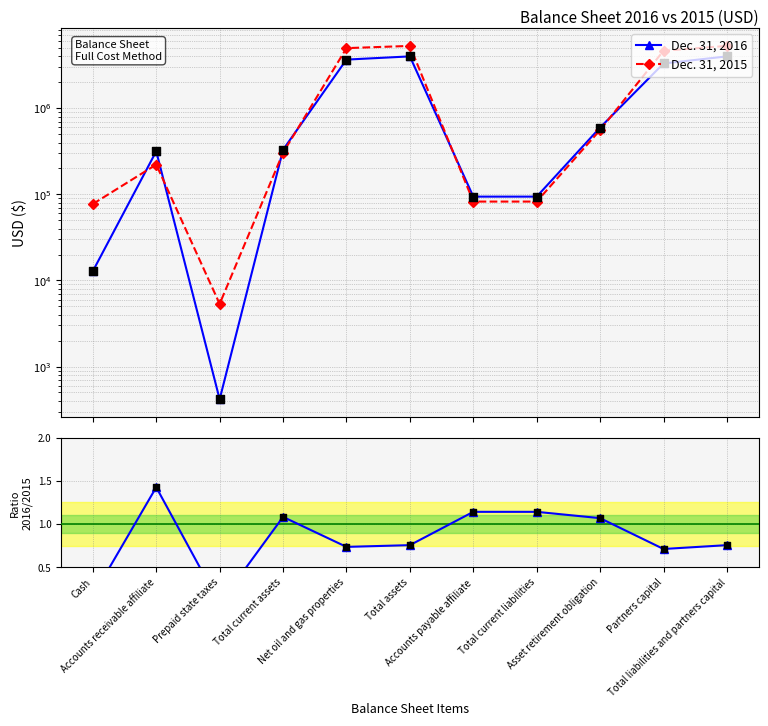

Which series has the widest spread of Y values?

Dec. 31, 2015